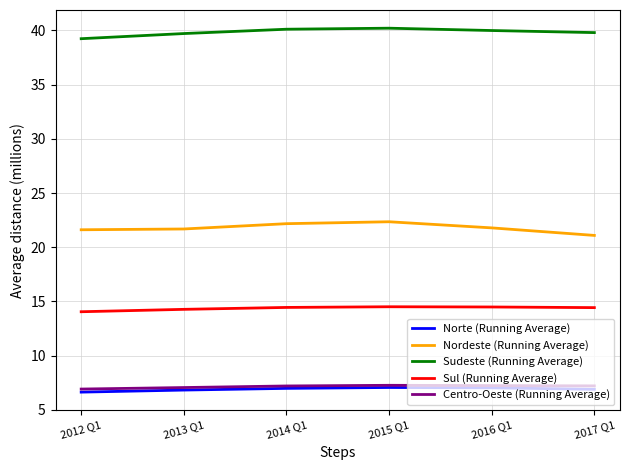

The value of Sudeste (Running Average) at 2017 Q1 is 23.2. True or false?

False